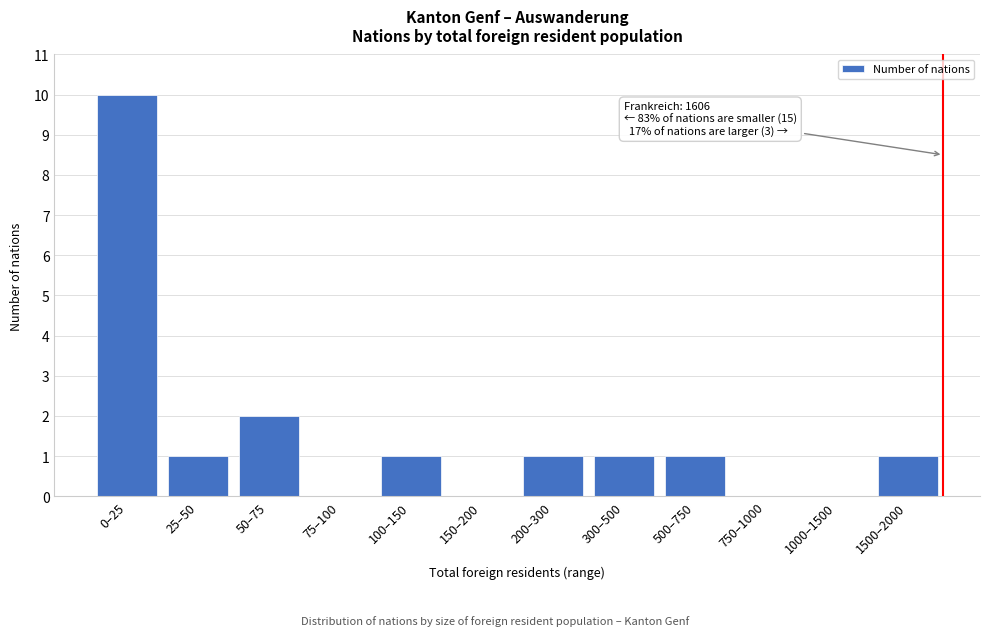

Reading left to right, transcribe all the data shown in this chart.

0–25=10	25–50=1	50–75=2	75–100=0	100–150=1	150–200=0	200–300=1	300–500=1	500–750=1	750–1000=0	1000–1500=0	1500–2000=1